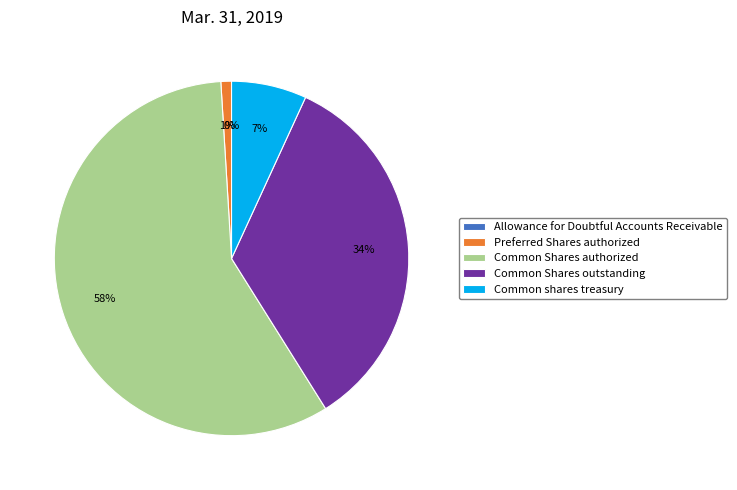

What is the largest slice in the pie chart?

Common Shares authorized